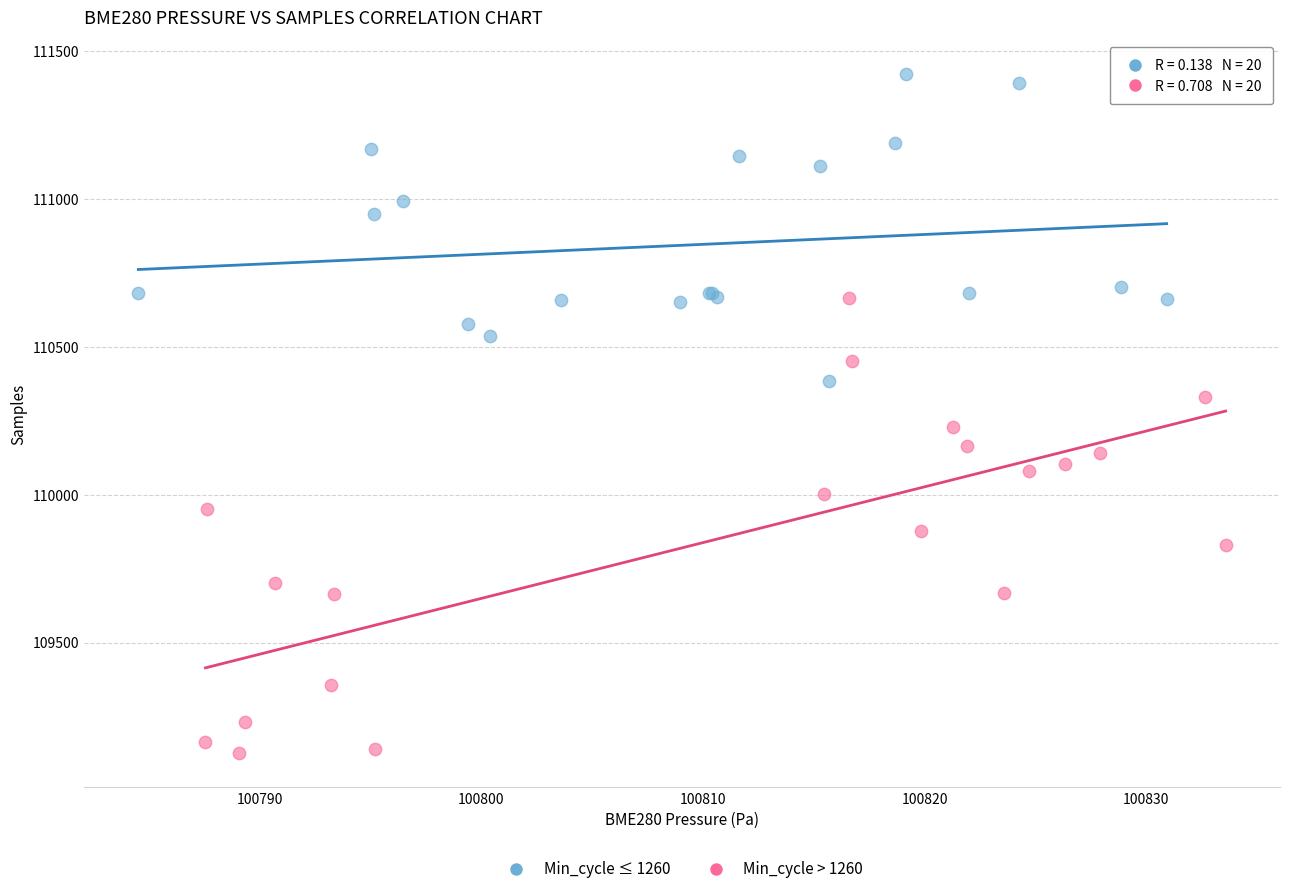

Which series has the widest spread of Y values?

Min_cycle > 1260